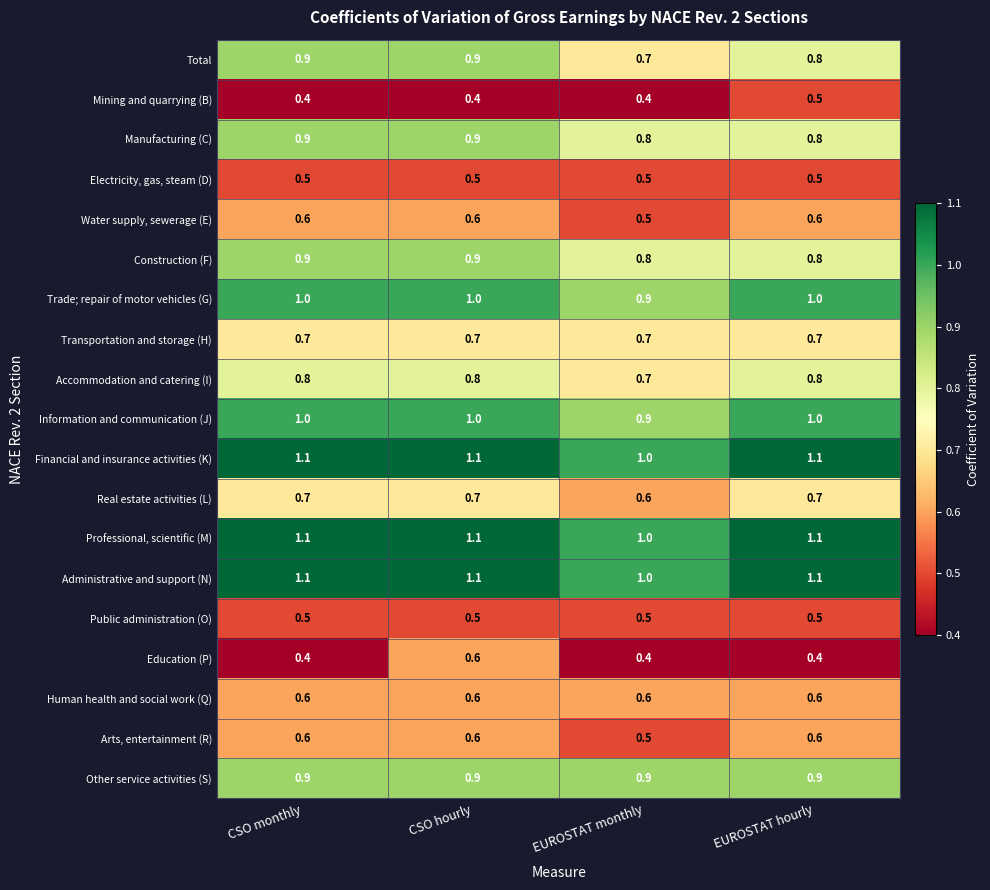

Read the Arts, entertainment (R) value at CSO monthly.

0.6